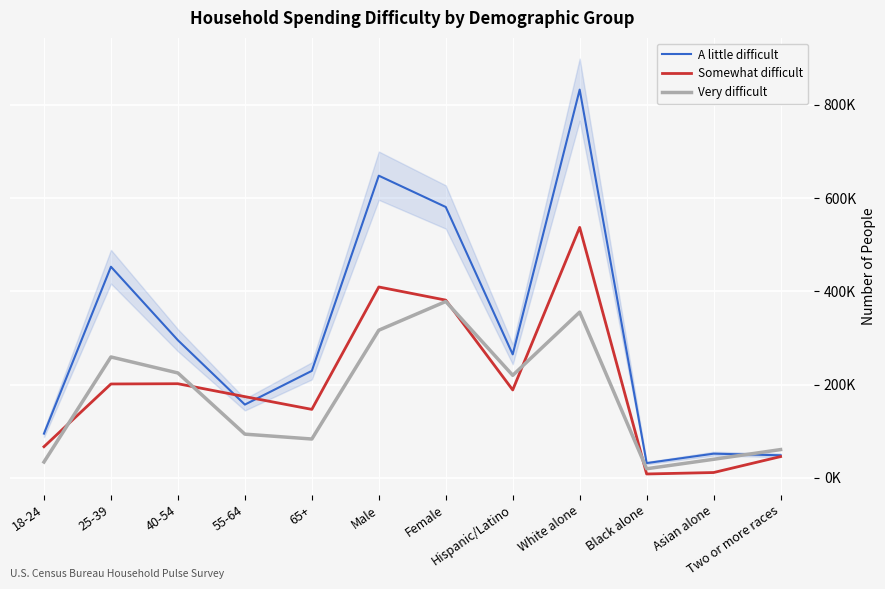

Where do Very difficult and A little difficult first cross each other?

Asian alone and Two or more races